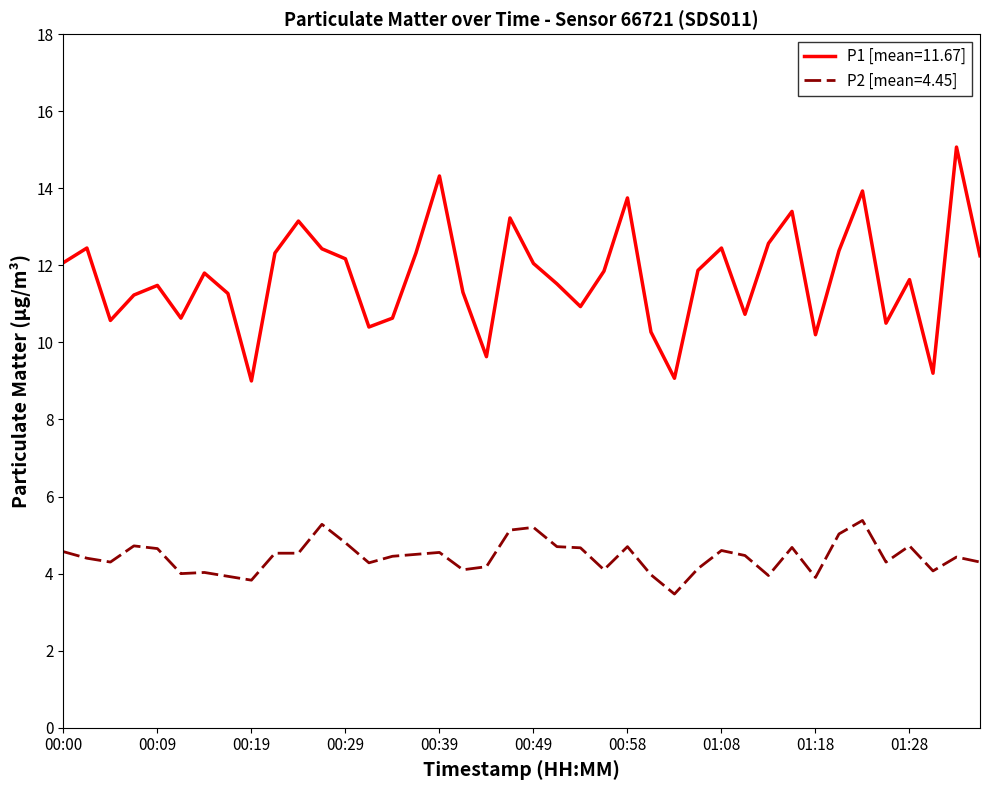

True or false: P1 [mean=11.67] and P2 [mean=4.45] cross at least once.

False